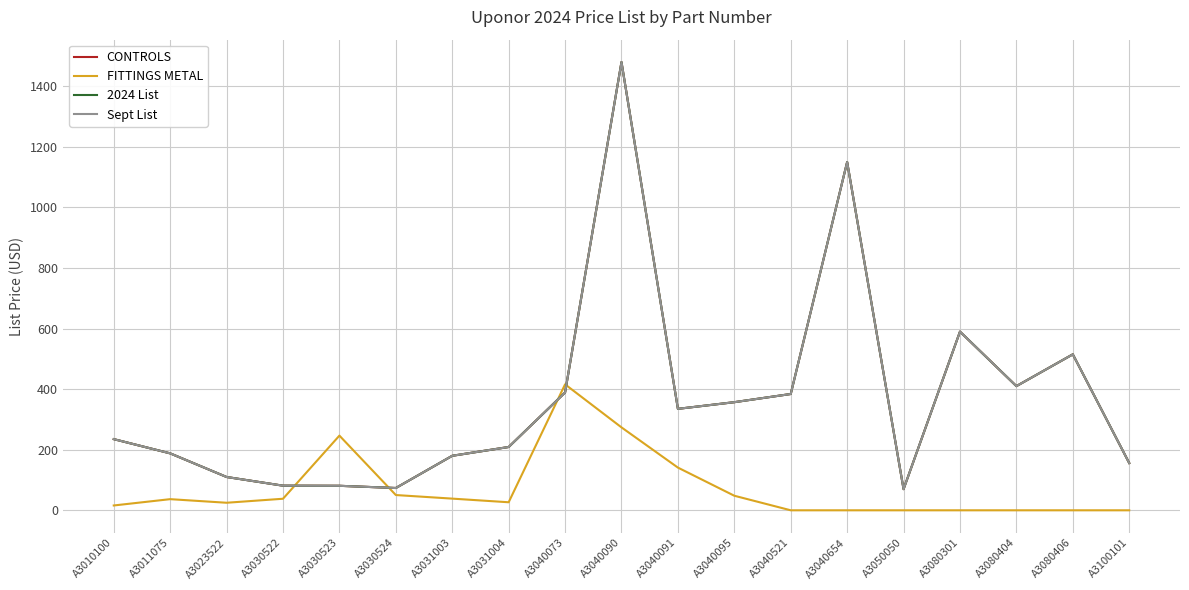

Does the chart have visible grid lines?

Yes